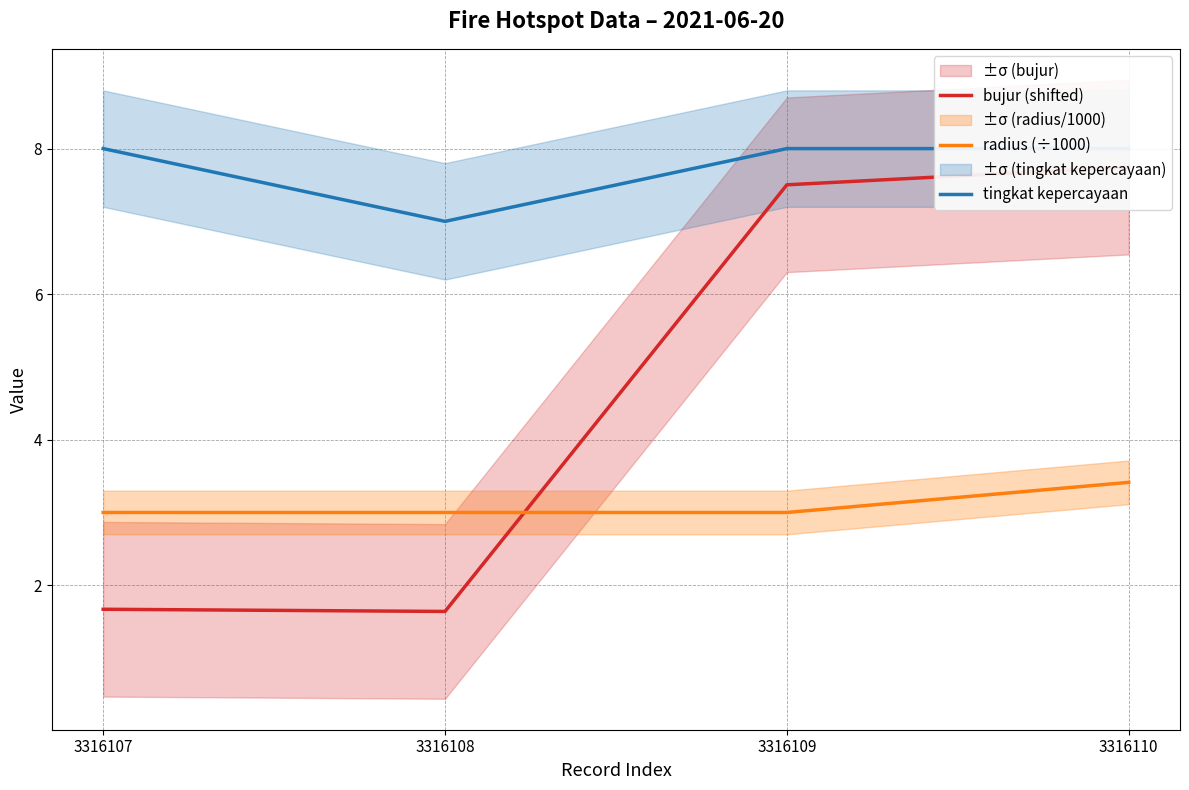

What are all the series names shown in the legend?

bujur (shifted), radius (÷1000), tingkat kepercayaan